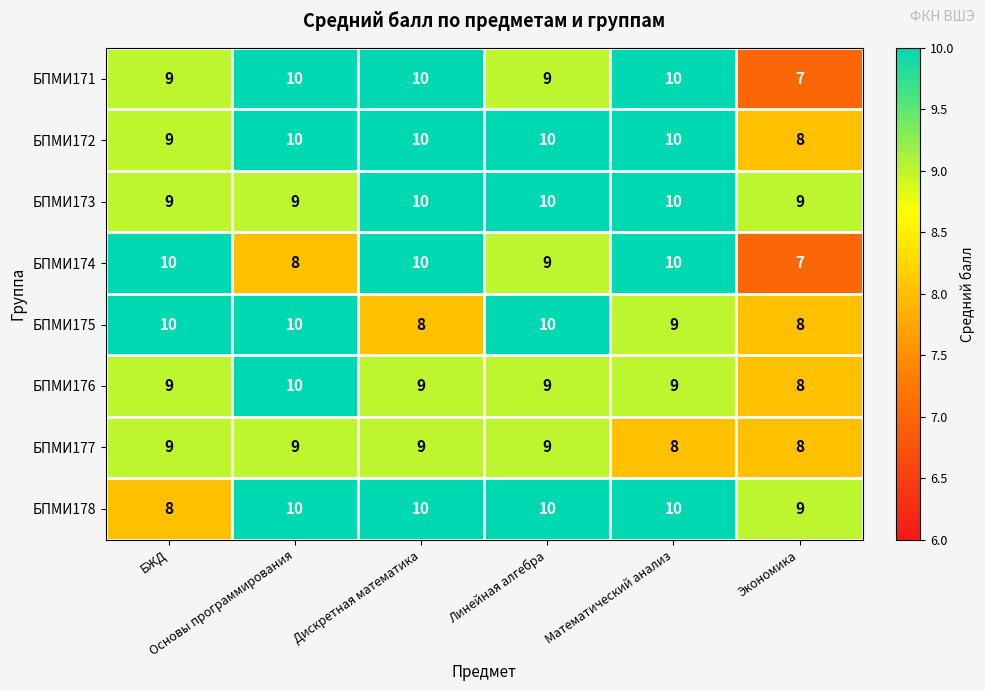

At how many categories does at least one series exceed 7?

6